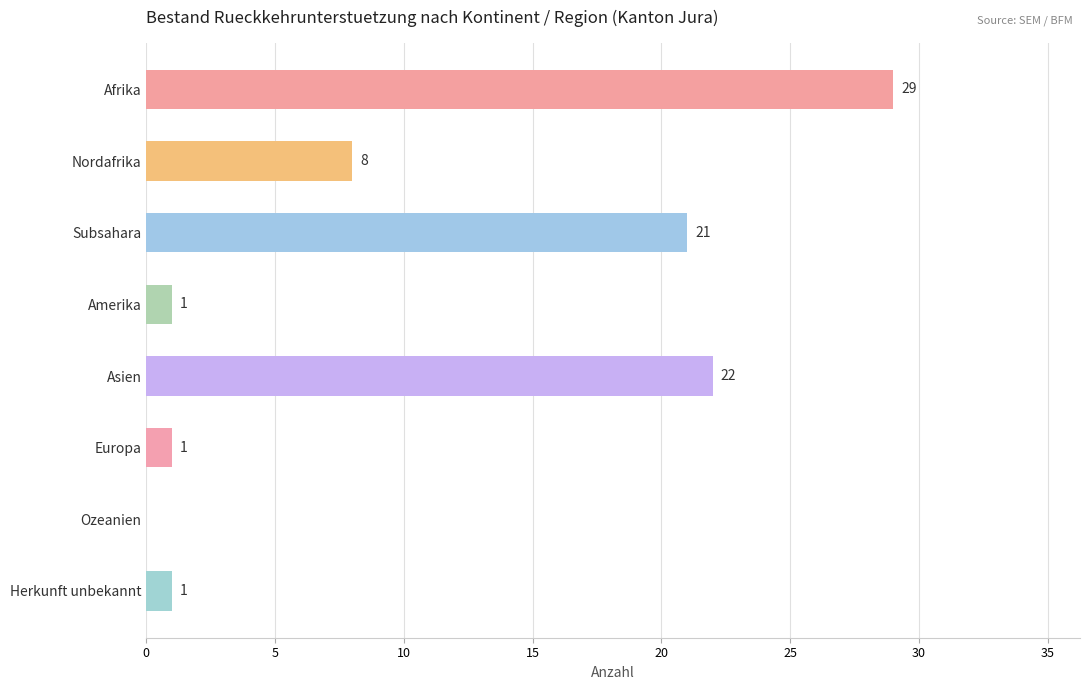

What is the change in value from Nordafrika to Ozeanien?

-8